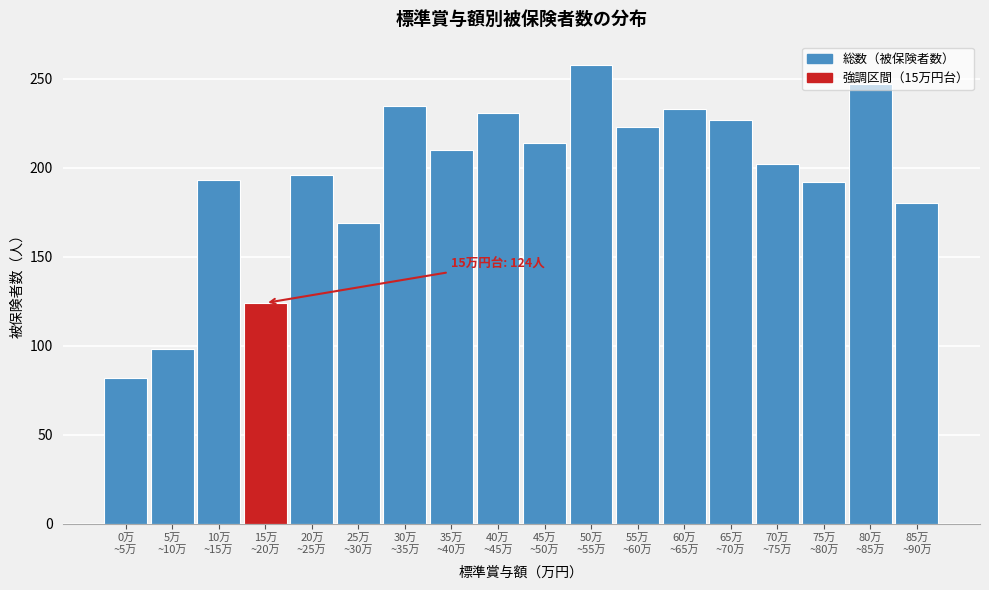

What is the value of the 3rd bar from the left?

193